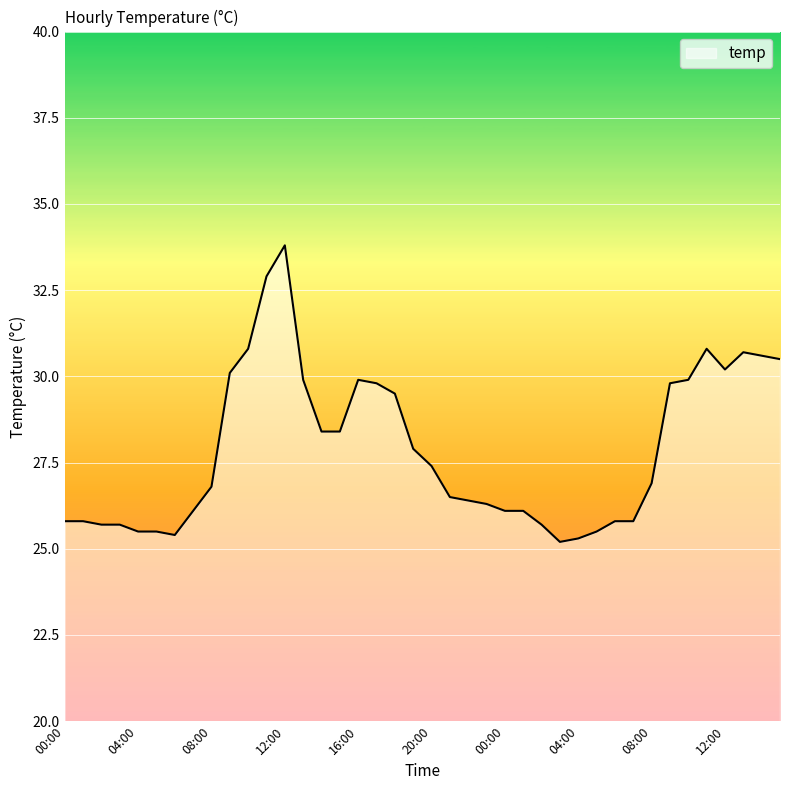

What is the difference between the maximum and minimum values?

8.6